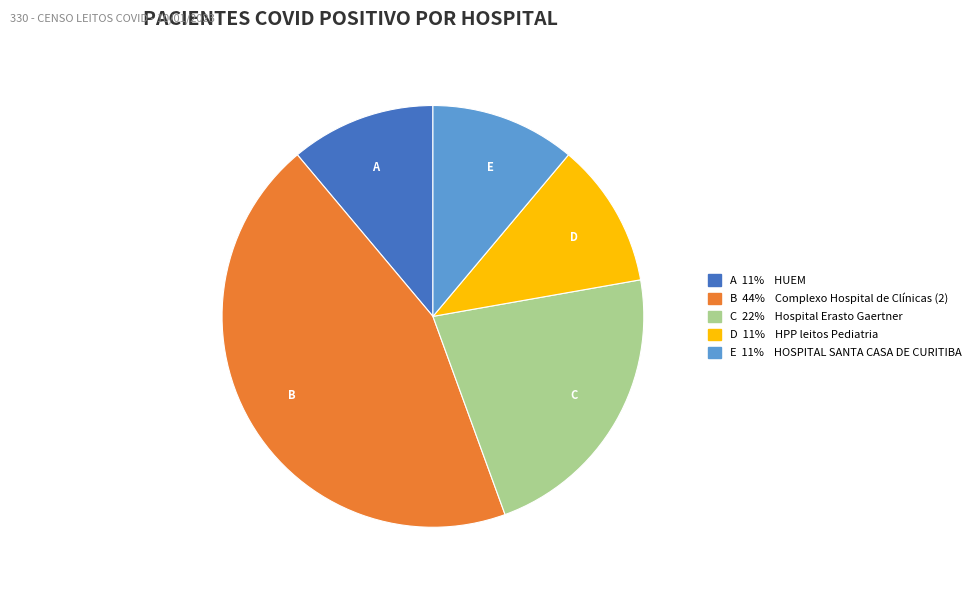

Which category has the biggest portion of the pie?

B